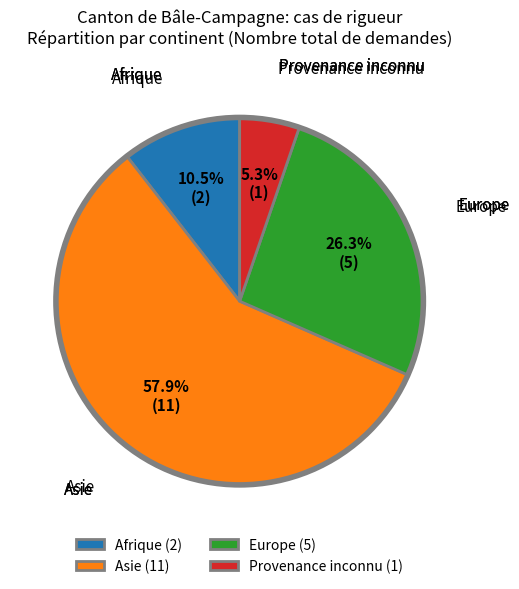

To the nearest percent, what portion does Europe represent?

26%